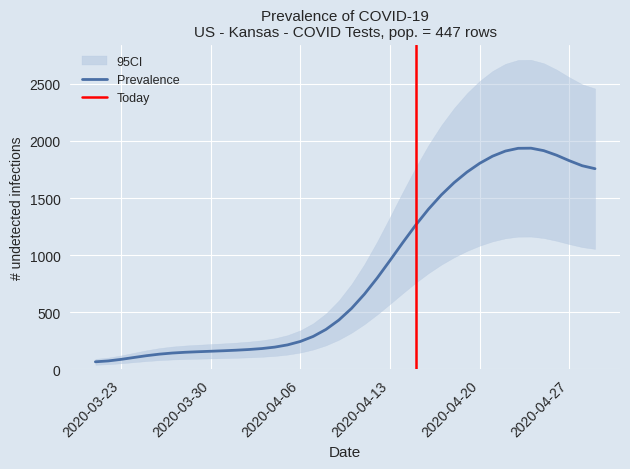

Does the chart display data point markers on the line(s)?

No